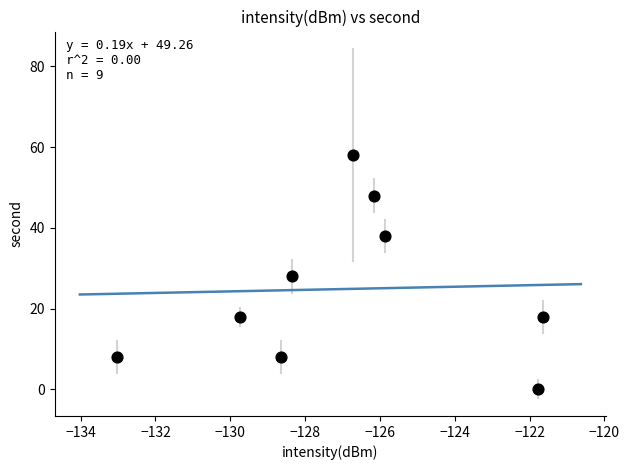

What Y value in the scatter plot is closest to 29?

28